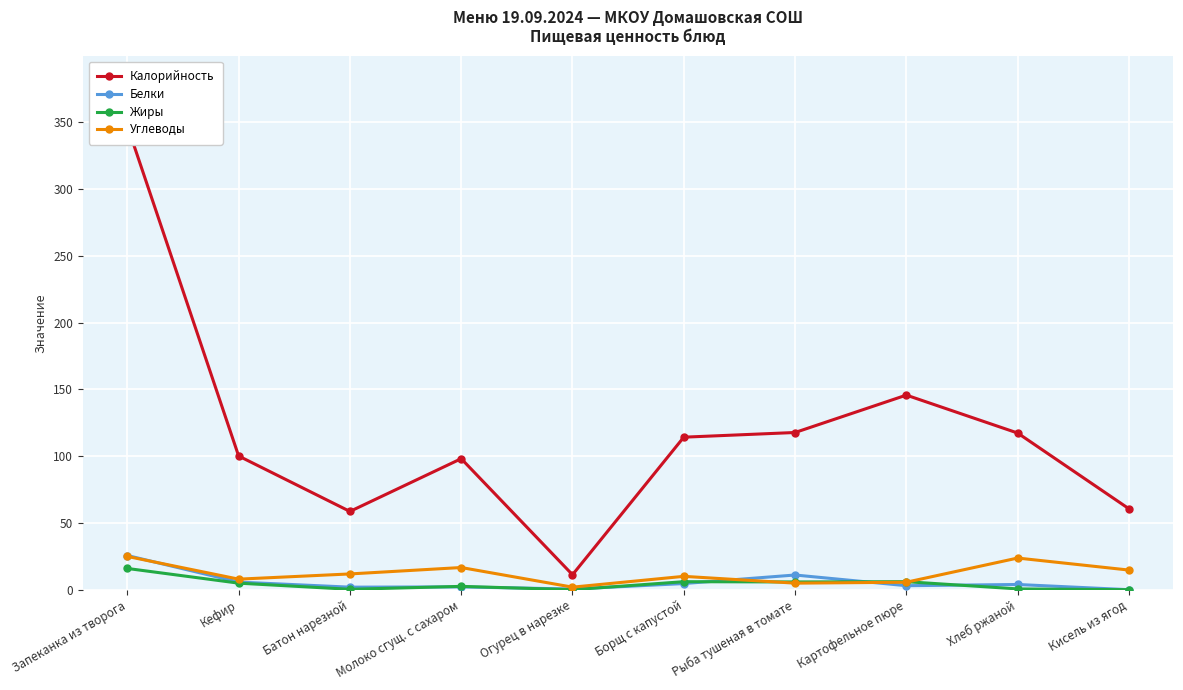

True or false: Жиры and Калорийность cross at least once.

False